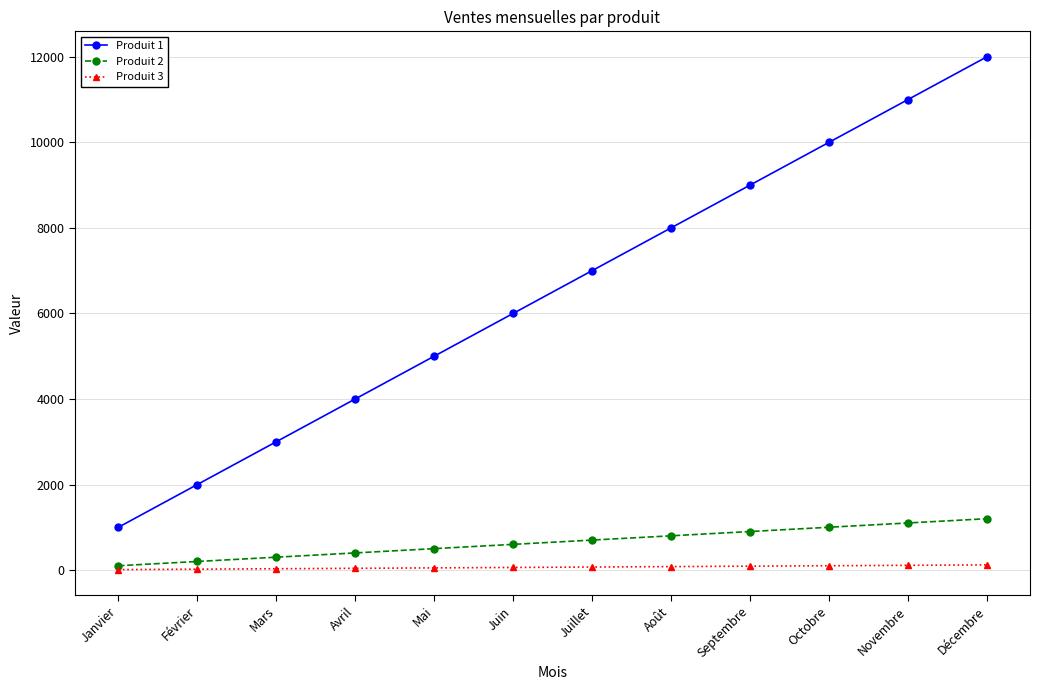

Which series has the widest spread of values?

Produit 1